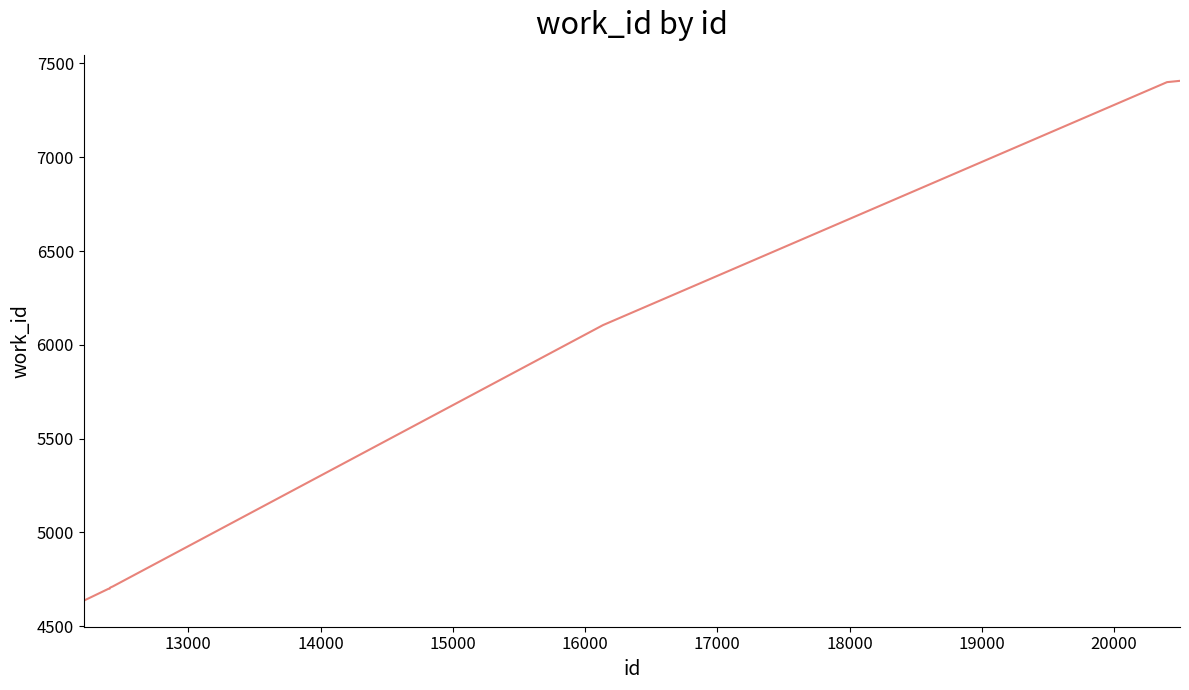

What is the minimum value shown in the chart?

4636